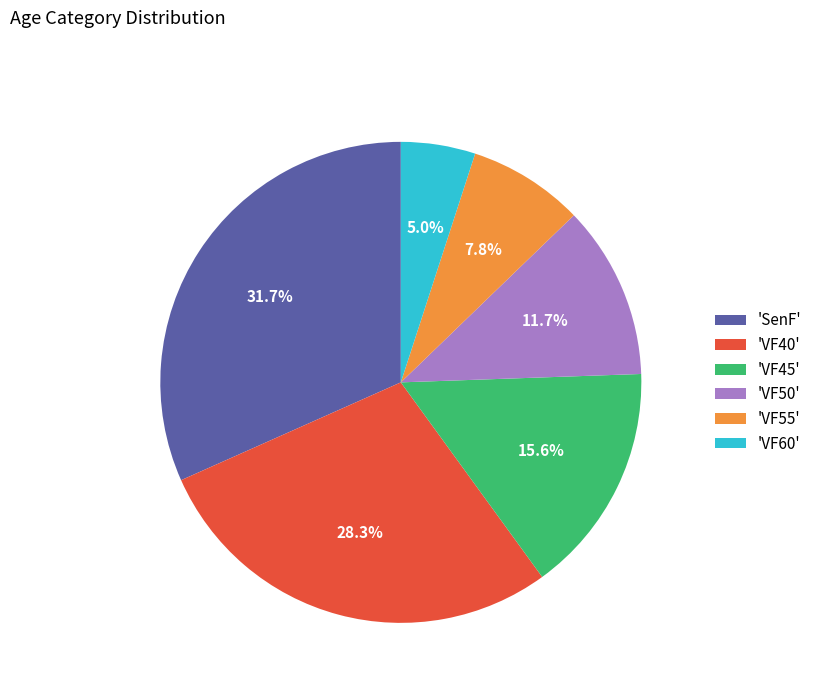

Between 'VF55' and 'VF50', which is larger?

'VF50'